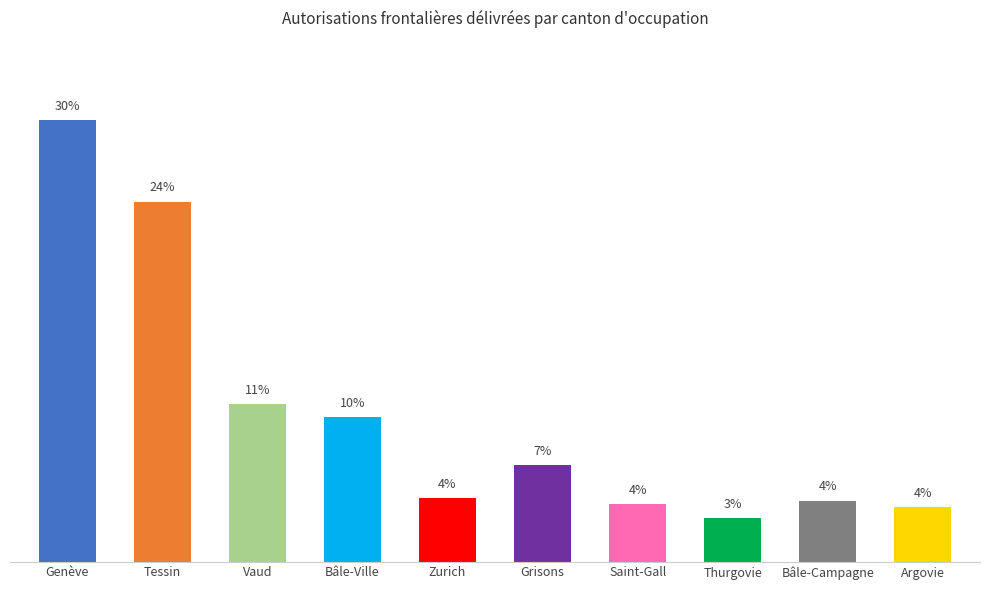

Are the bars horizontal?

No